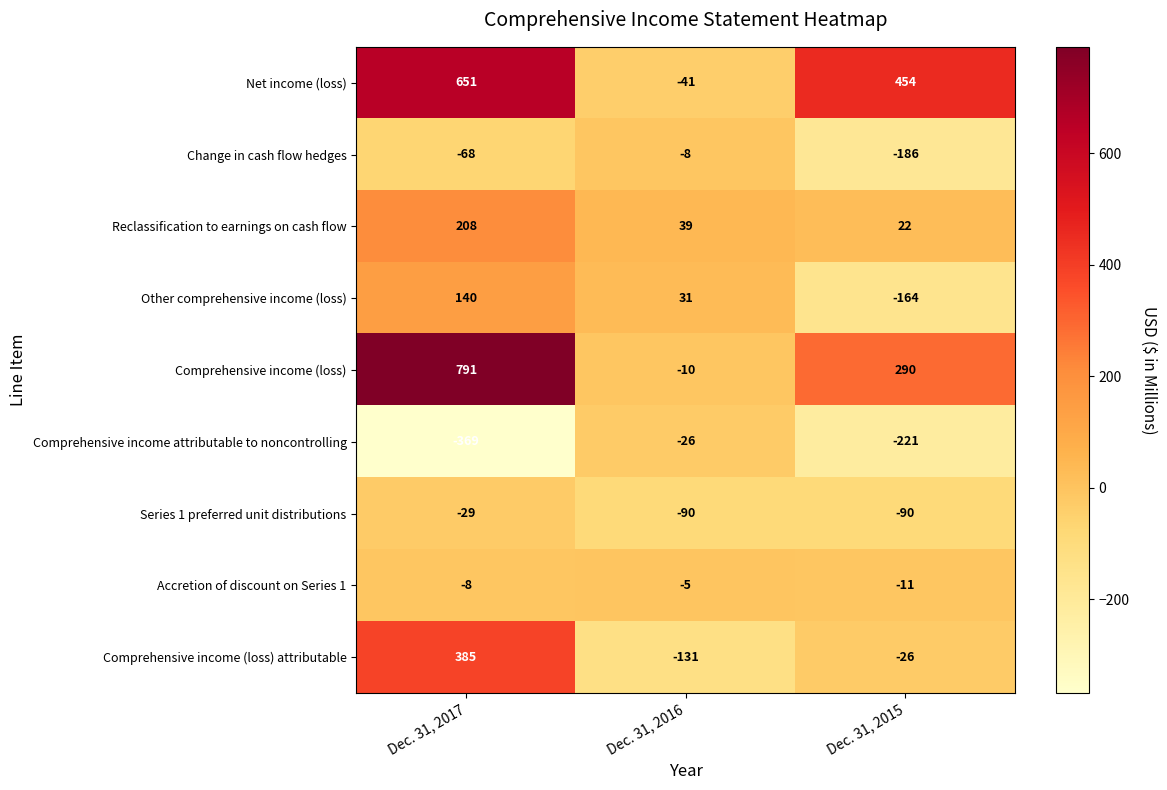

Which series has the largest total across all categories?

Comprehensive income (loss)